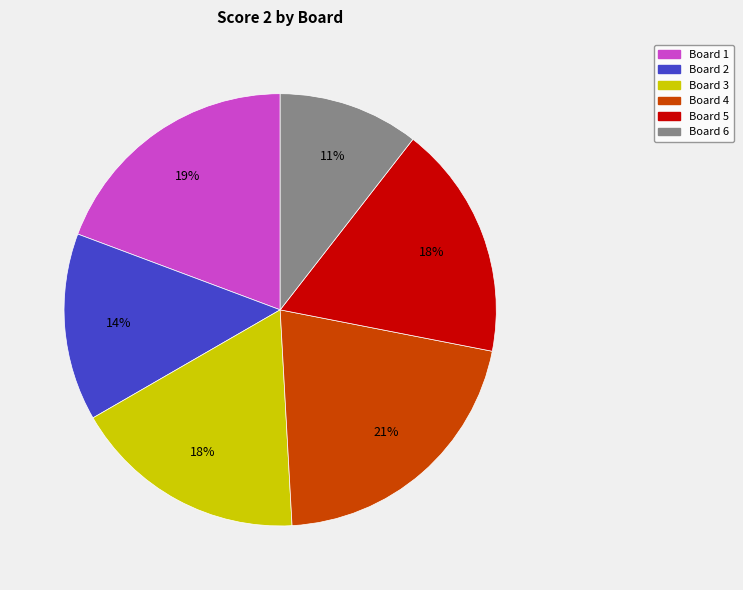

True or false: Board 3 accounts for 18% of the total.

True